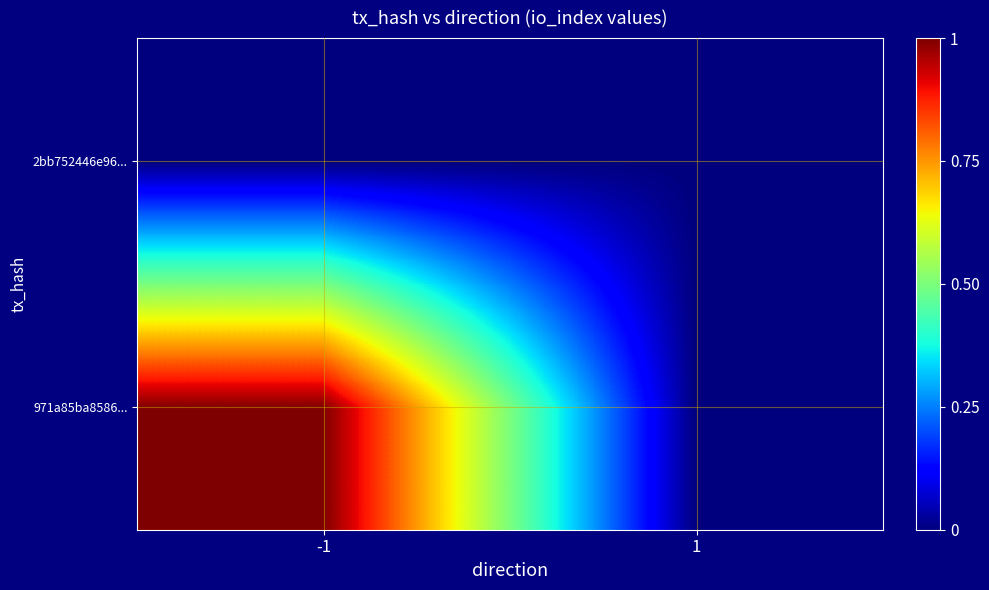

At which category is the sum across all series the highest?

-1